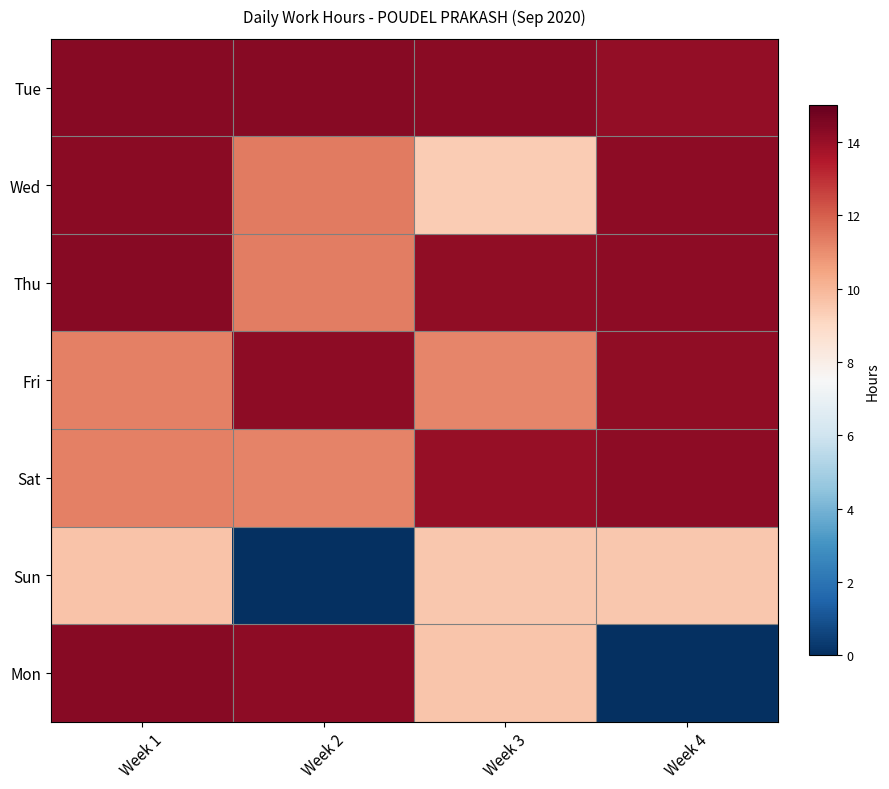

What is the total value across all series at Week 4?

80.4